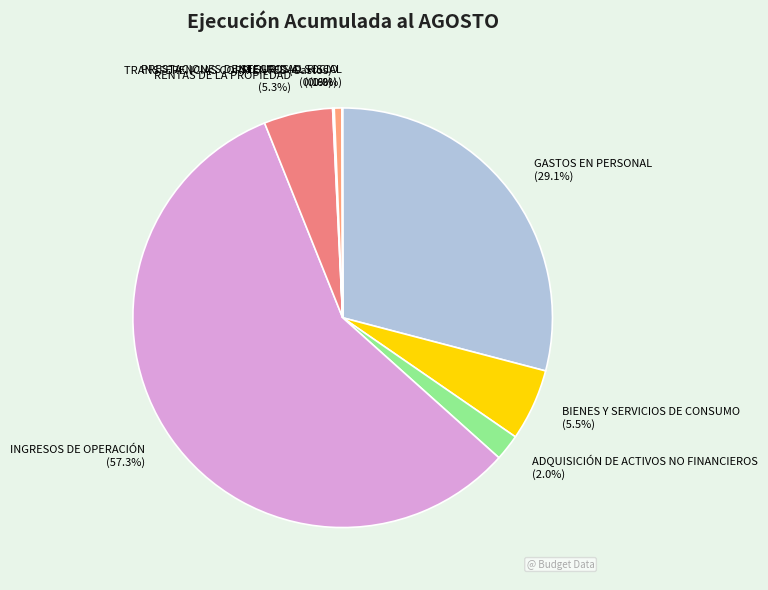

Combined, what portion of the pie is BIENES Y SERVICIOS DE CONSUMO and RENTAS DE LA PROPIEDAD?

10.8%